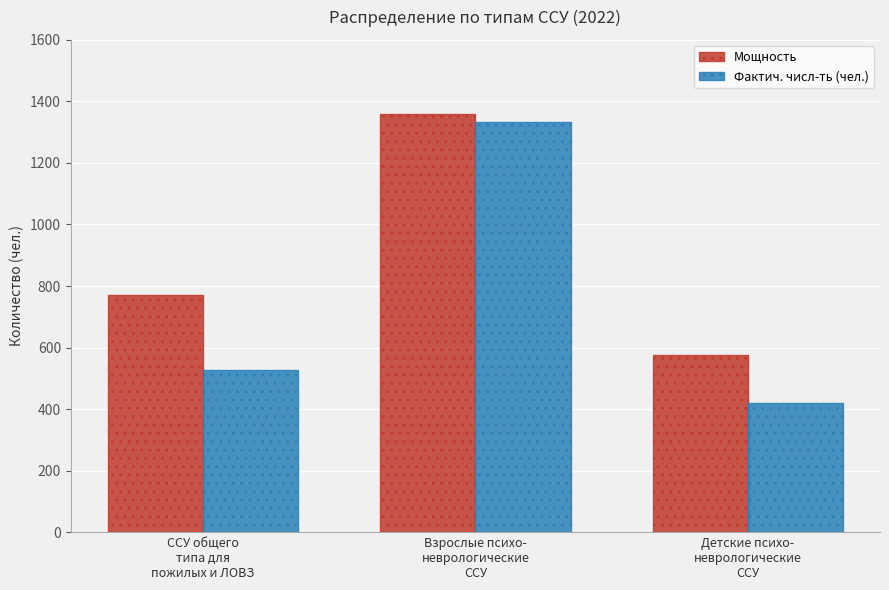

What are all the series names shown in the legend?

Мощность, Фактич. числ-ть (чел.)